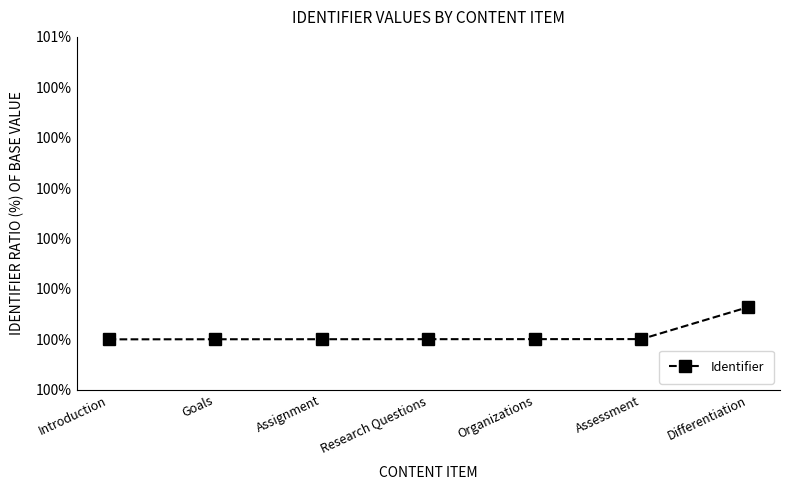

What is the sum of the values at Differentiation and Research Questions?

200.1